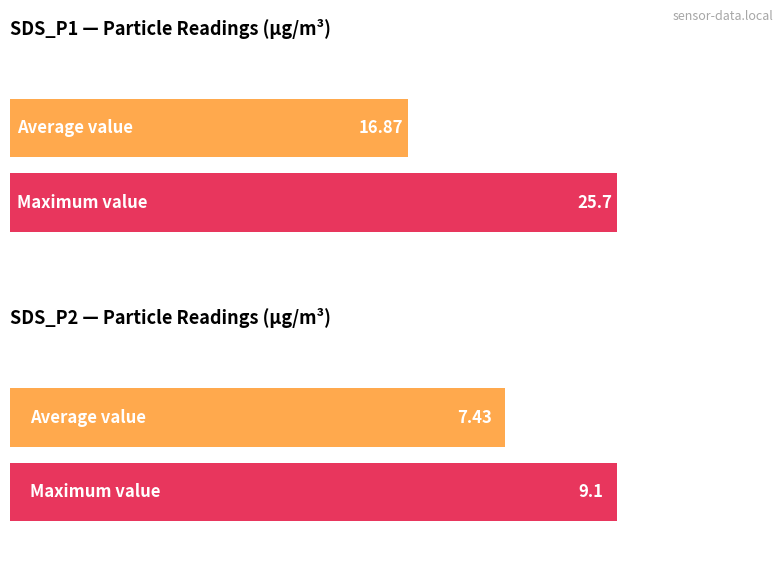

At how many categories does at least one series exceed 12?

1